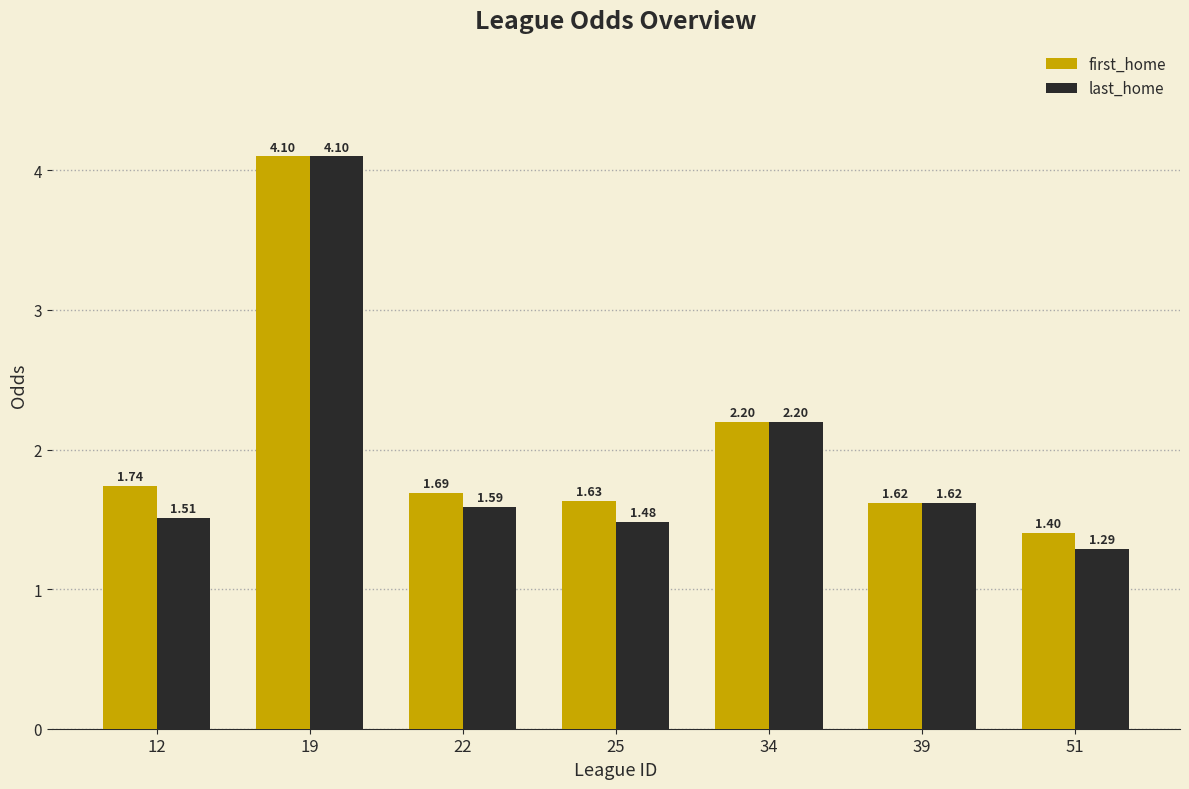

Which label corresponds to the largest value in the chart?

19